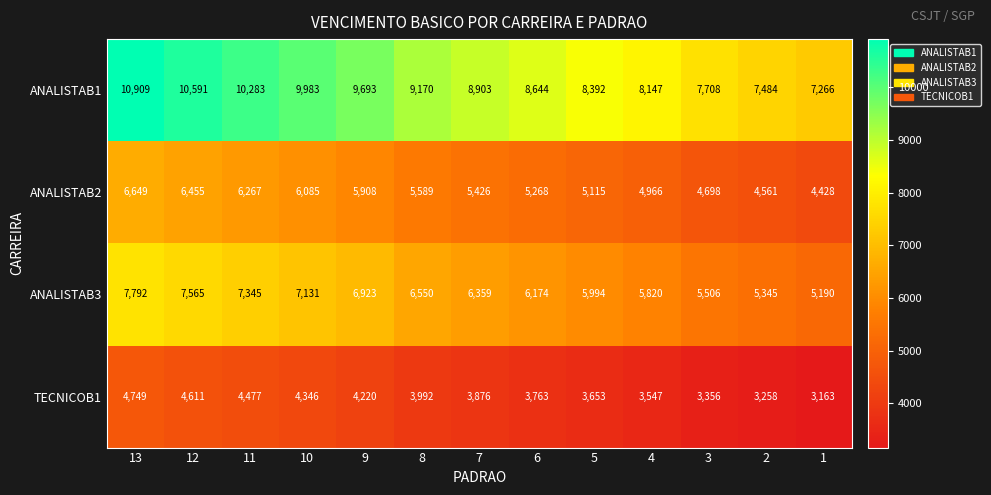

Which series has the widest spread of values?

ANALISTAB1